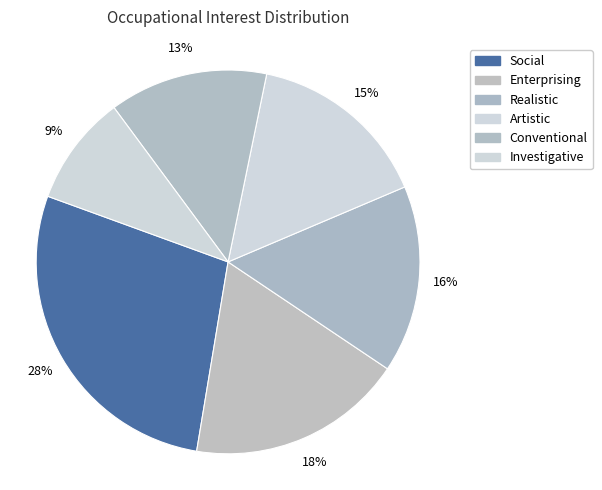

Approximately how many times larger is the value at Conventional compared to Enterprising?

0.7